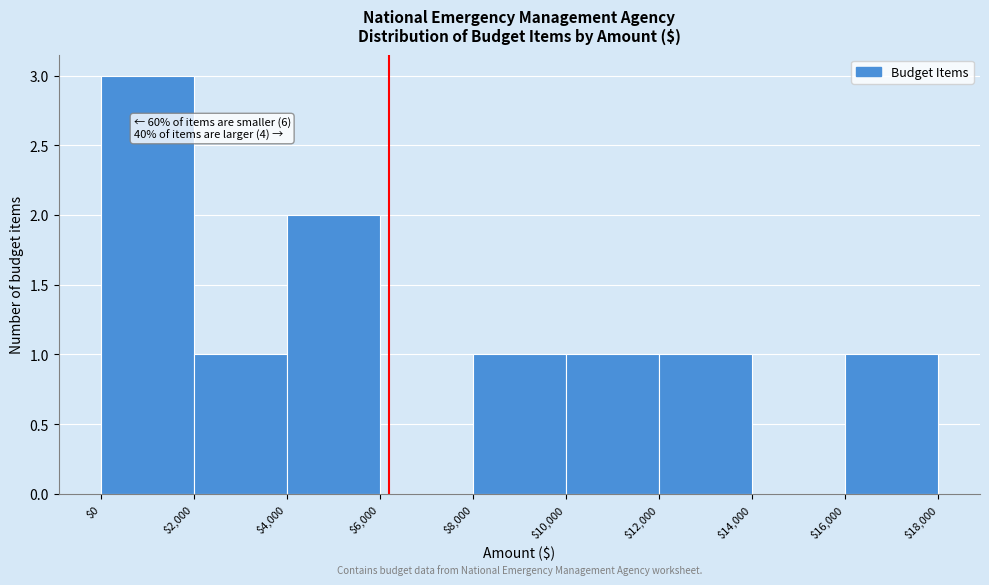

Over which range of the x-axis is the bar tallest?

$0 to $2,000